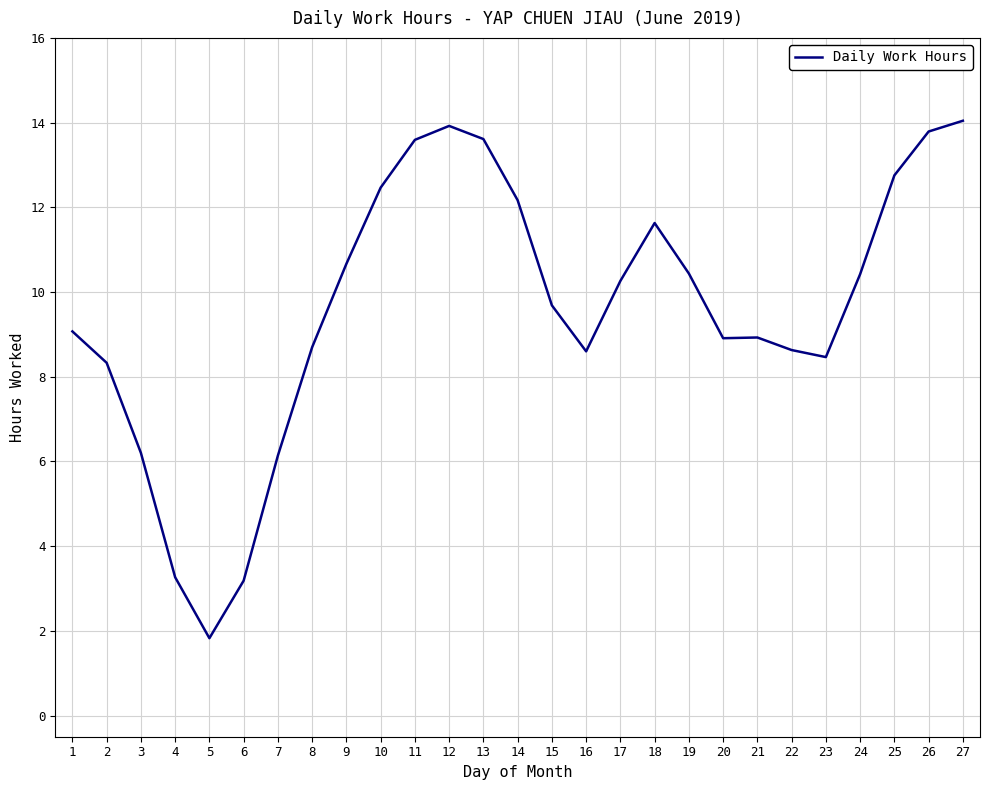

How many lines are shown in the chart?

1